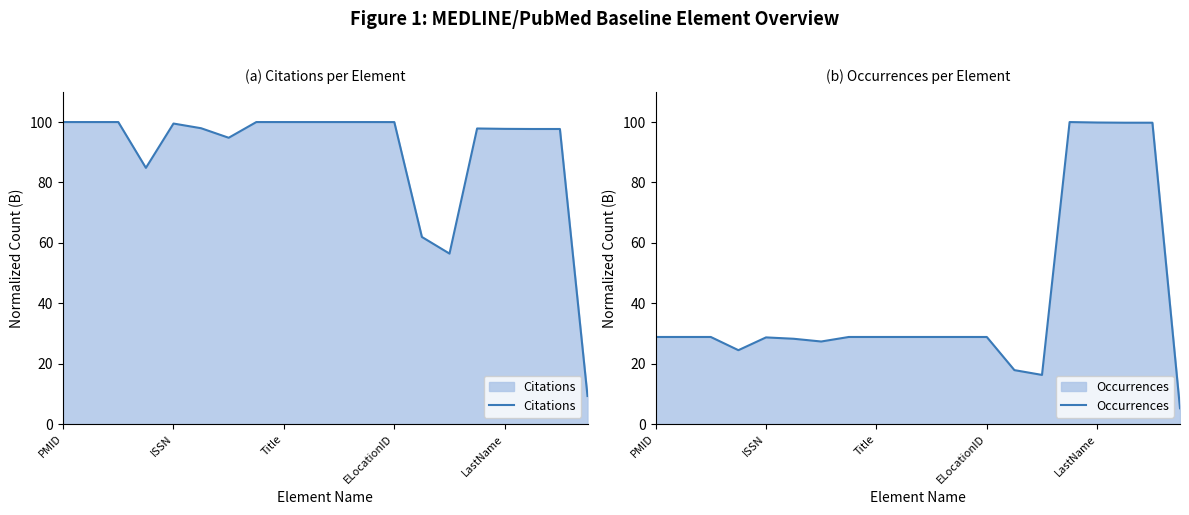

What are all the series names shown in the legend?

Citations, Occurrences